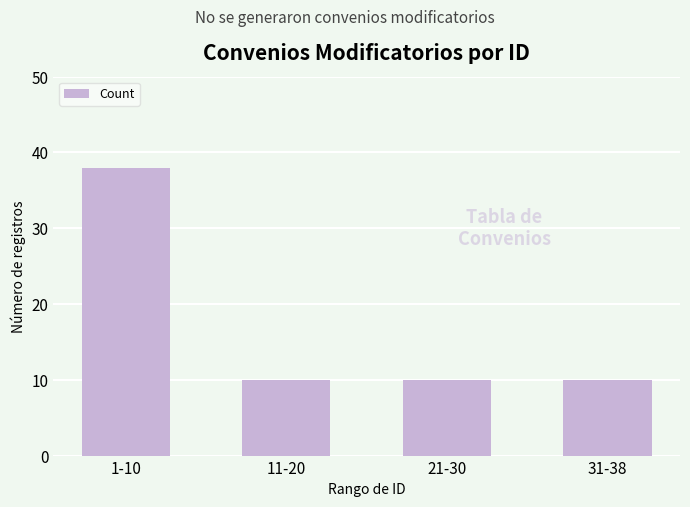

Reading right to left, what are all the values shown in this chart?

10	10	10	38